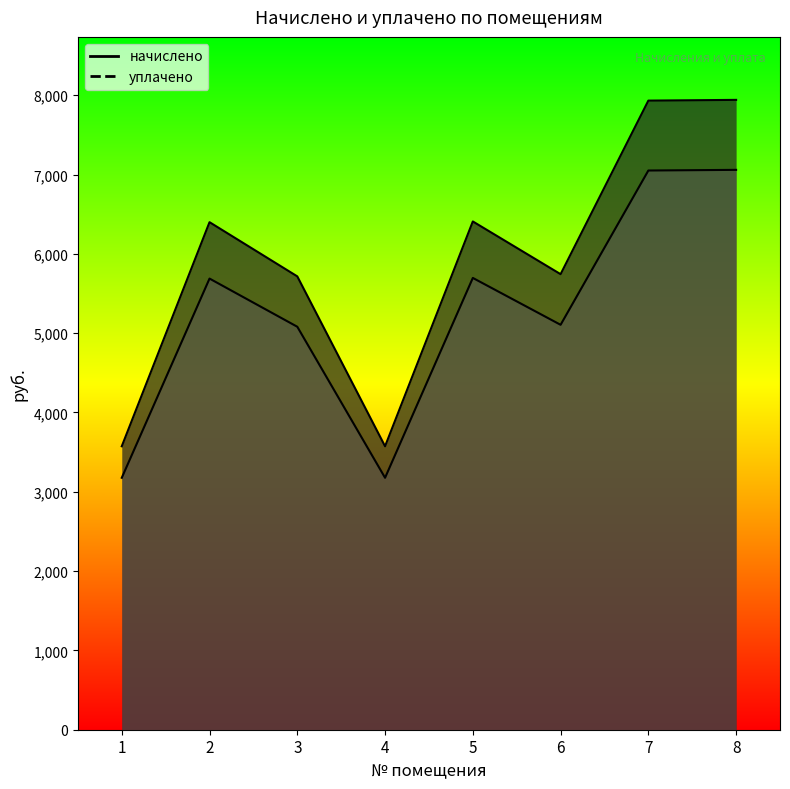

True or false: уплачено and начислено cross at least once.

False